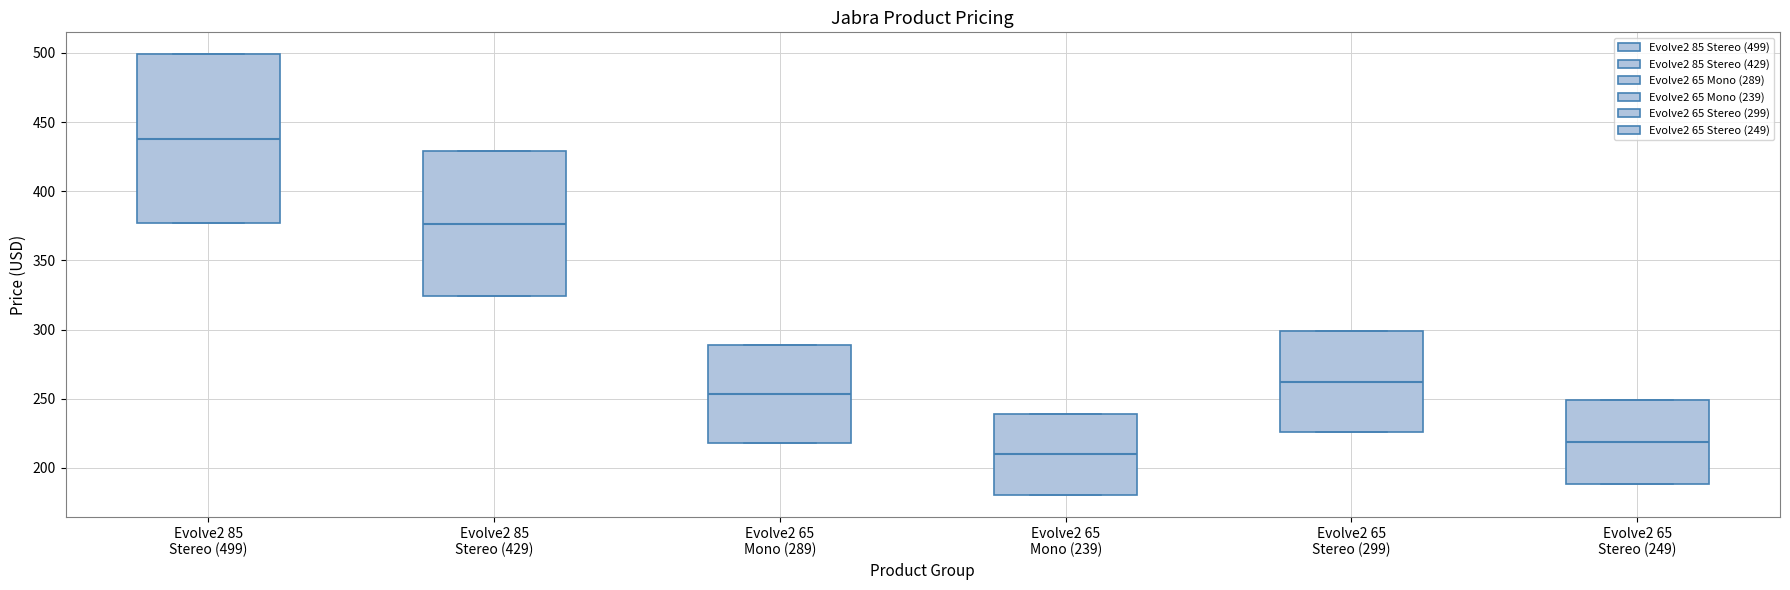

Which box is the tallest, from its lower edge to its upper edge?

Evolve2 85 Stereo (499)